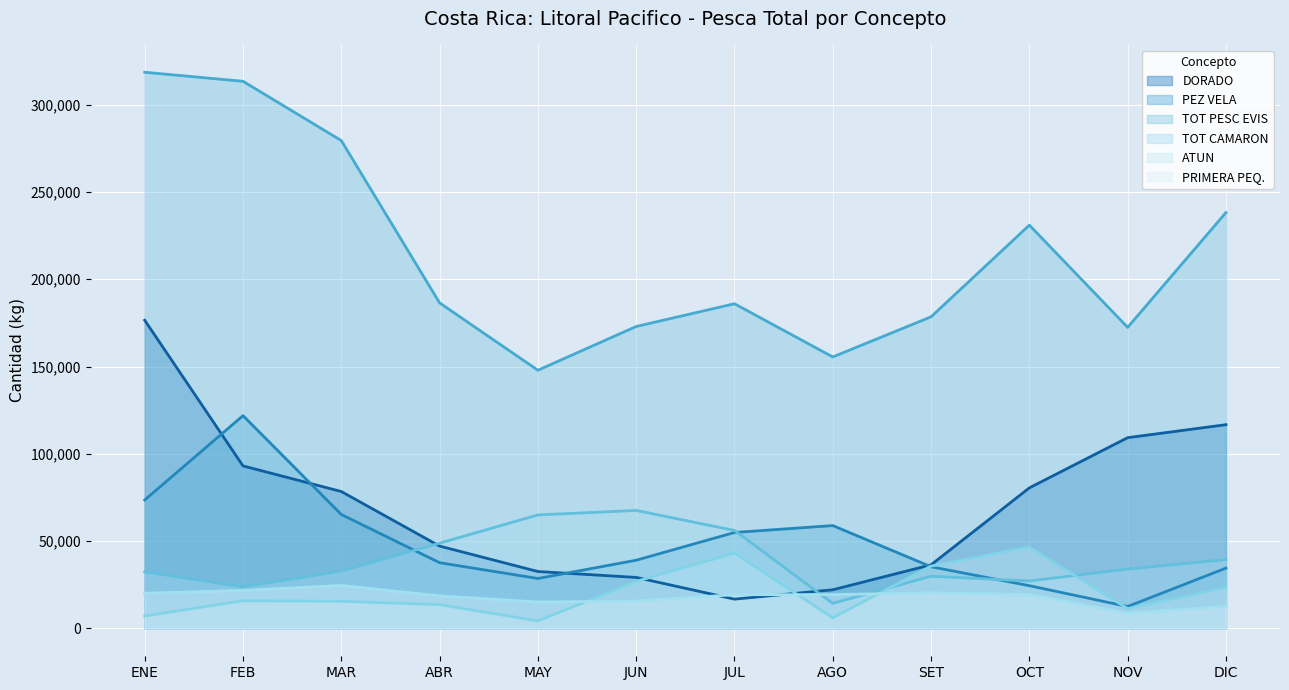

The TOT PESC EVIS series shows 264698 at MAY. True or false?

False